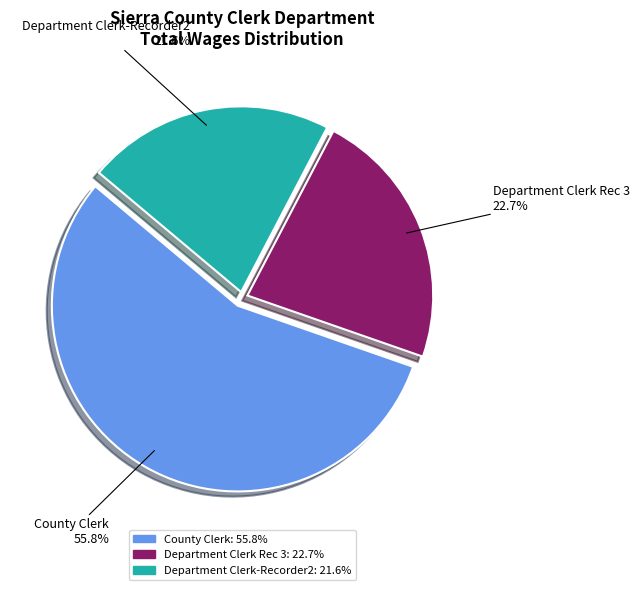

Which category accounts for the majority?

County Clerk